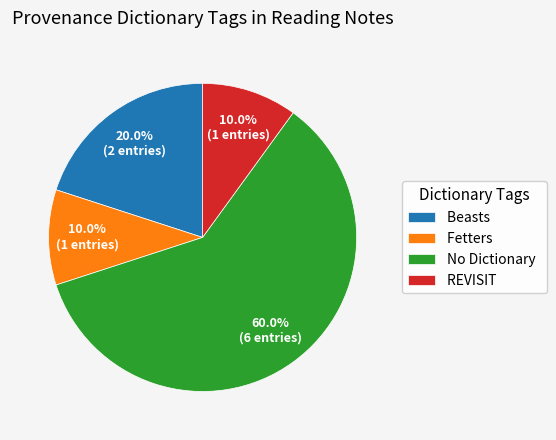

Do Beasts and Fetters together represent more than half of the pie?

No